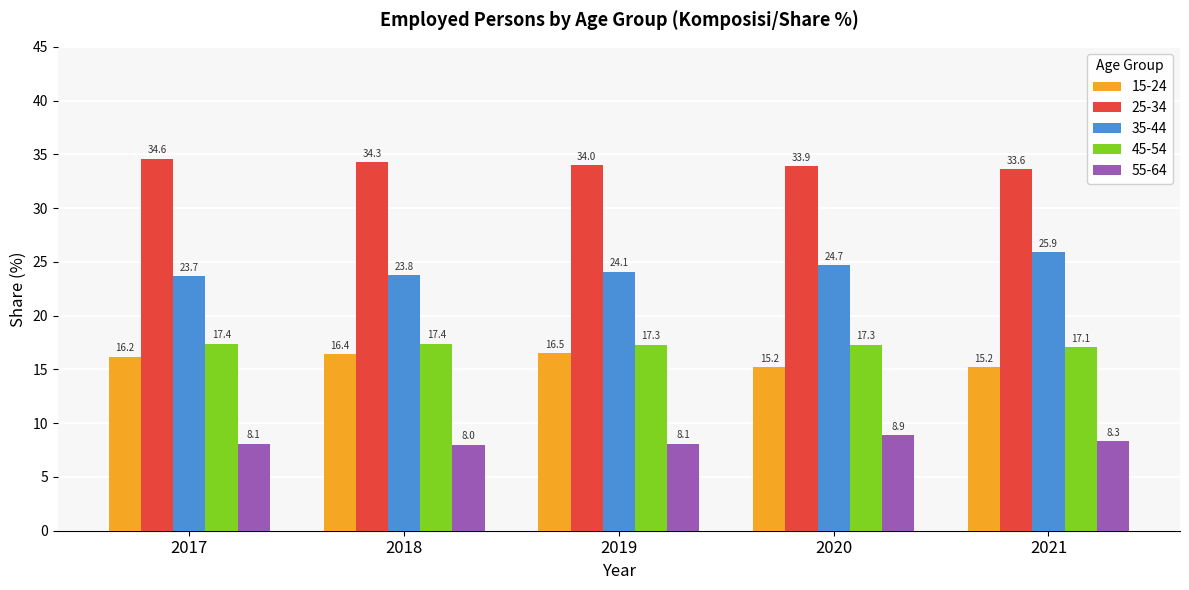

Rank the series by their maximum value, from lowest to highest.

55-64, 15-24, 45-54, 35-44, 25-34